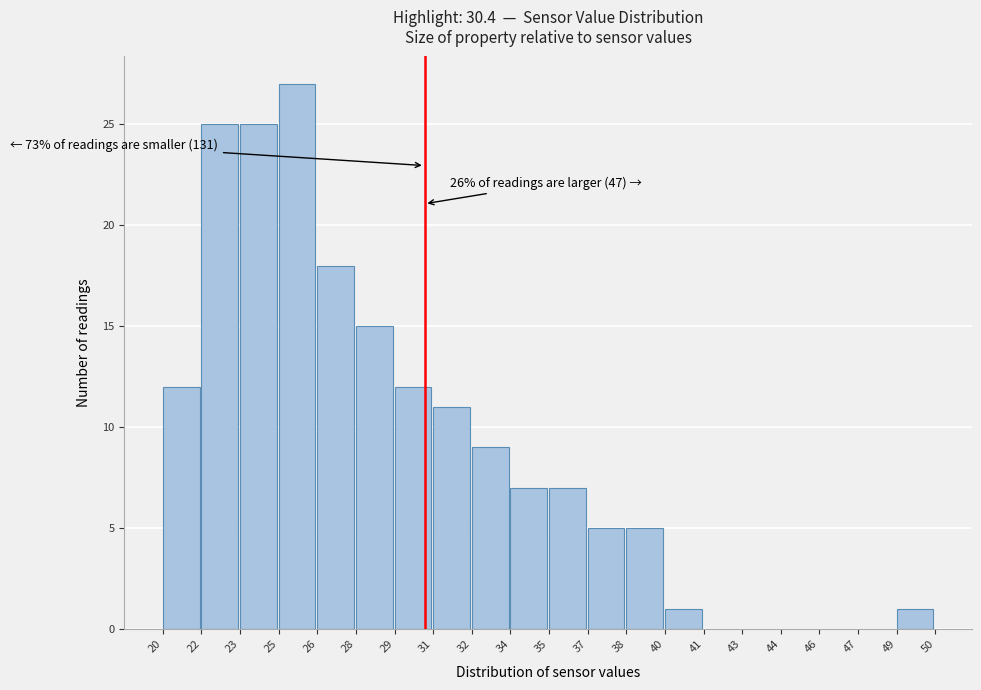

Which range on the x-axis has the tallest bar?

25 to 26